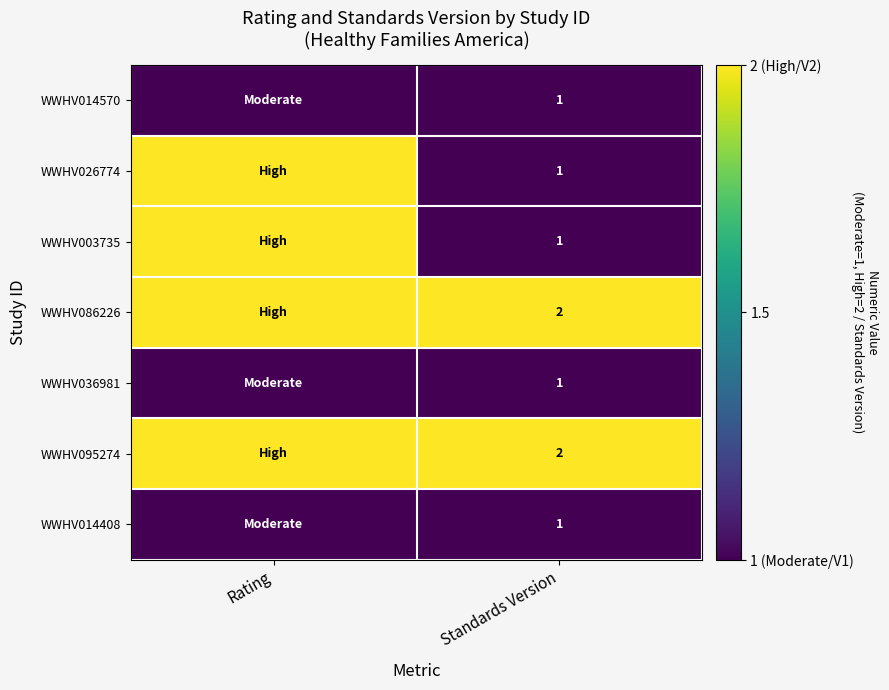

True or false: WWHV014570 has a value of 1 at Standards Version.

True